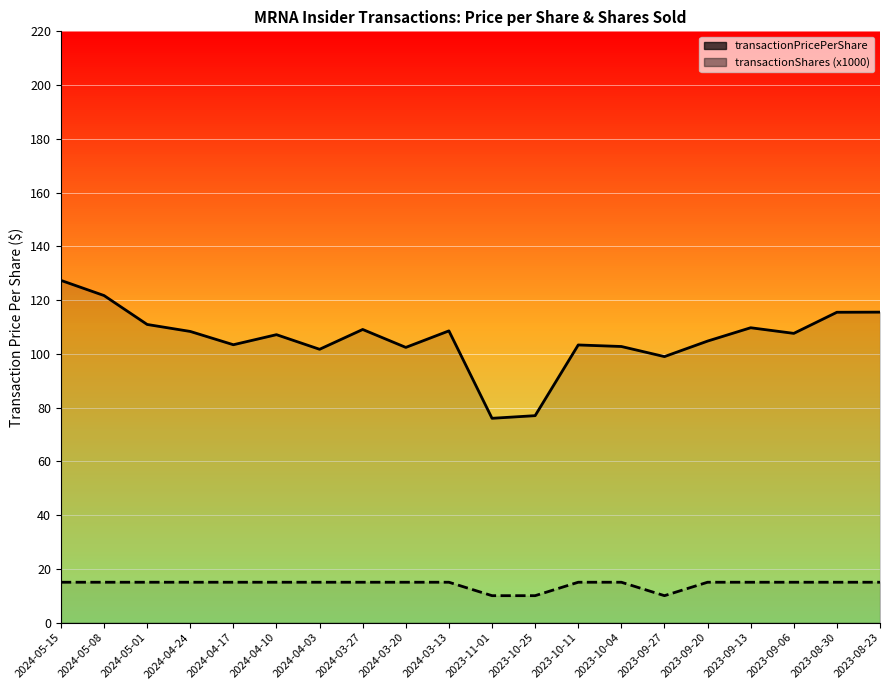

Which category has the highest value across all series?

2024-05-15